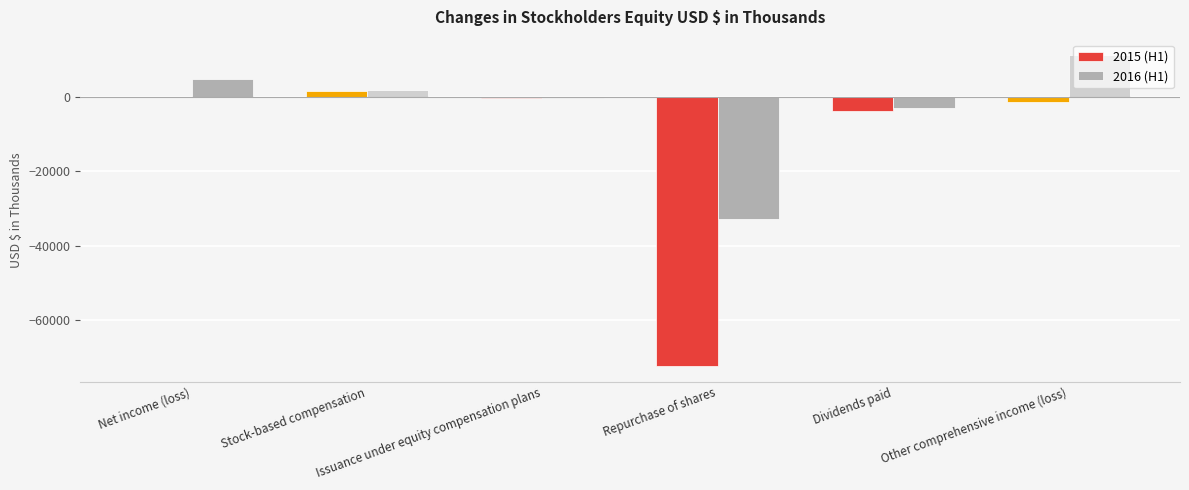

The value of 2015 (H1) at Net income (loss) is -95. True or false?

True